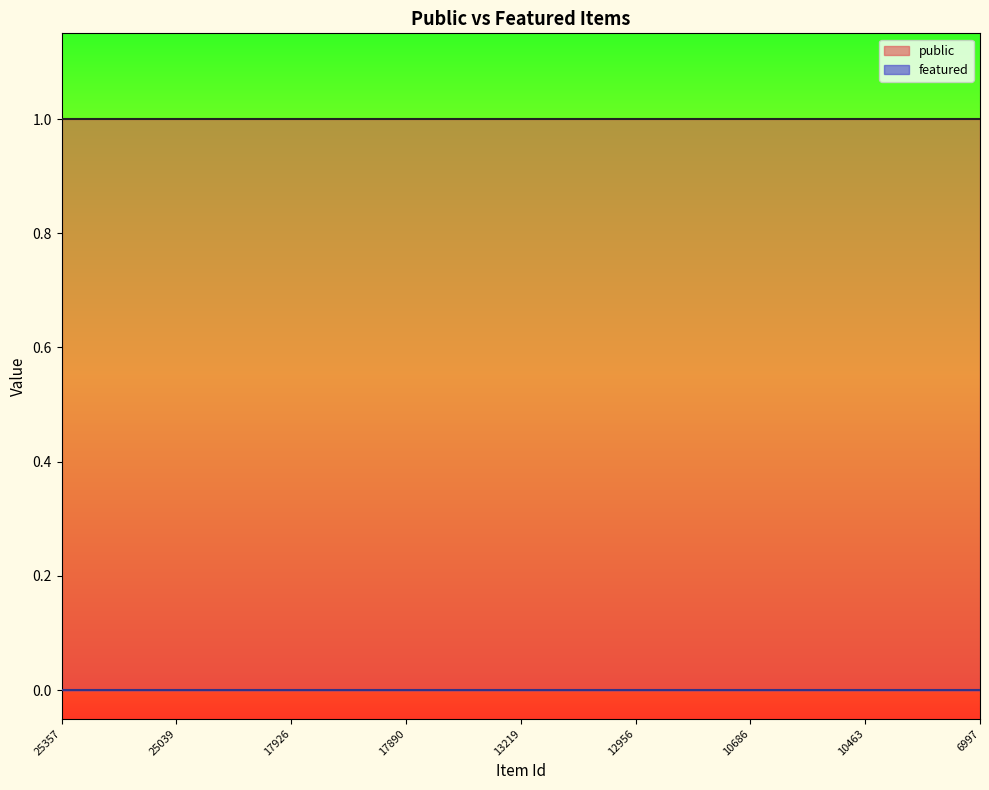

Which series has the largest total across all categories?

public